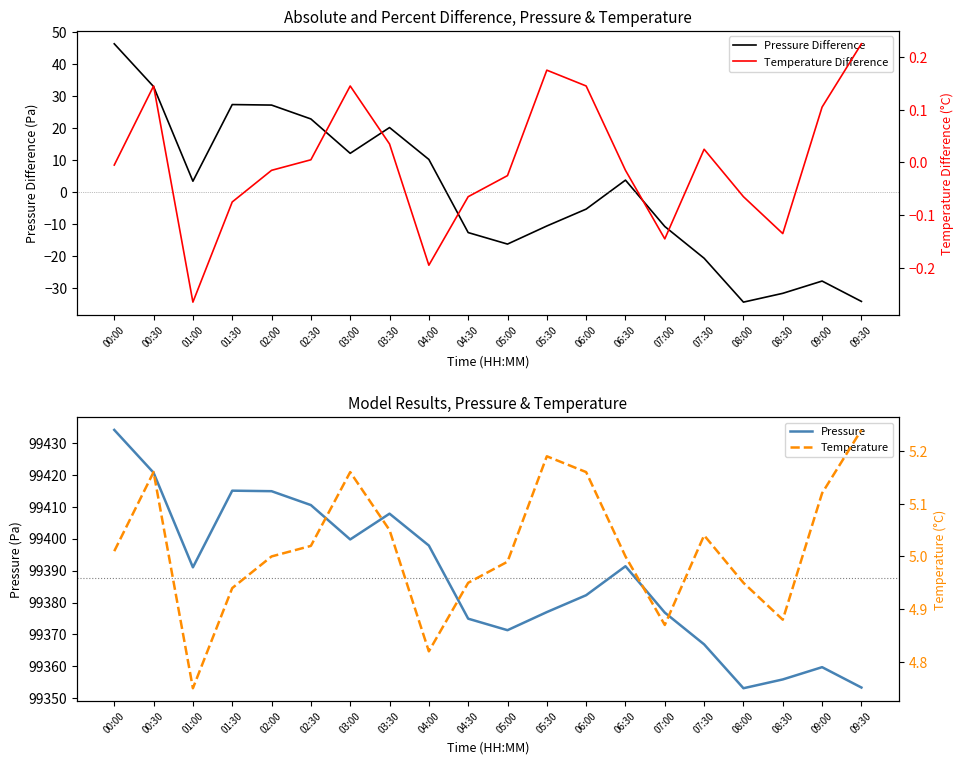

Rank the categories by Pressure Difference value from lowest to highest.

08:00, 09:30, 08:30, 09:00, 07:30, 05:00, 04:30, 07:00, 05:30, 06:00, 01:00, 06:30, 04:00, 03:00, 03:30, 02:30, 02:00, 01:30, 00:30, 00:00